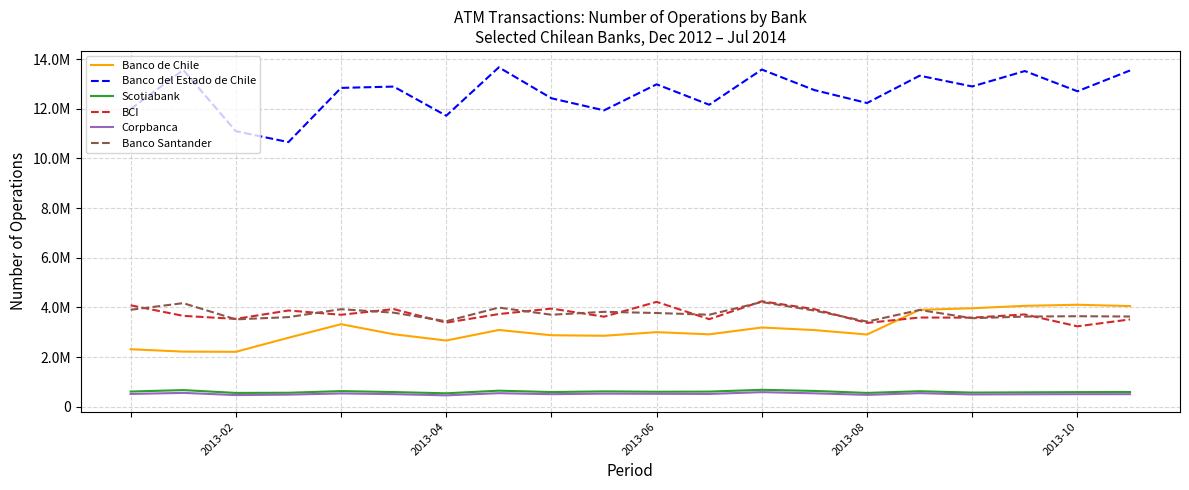

What are all the series names shown in the legend?

Banco de Chile, Banco del Estado de Chile, Scotiabank, BCI, Corpbanca, Banco Santander